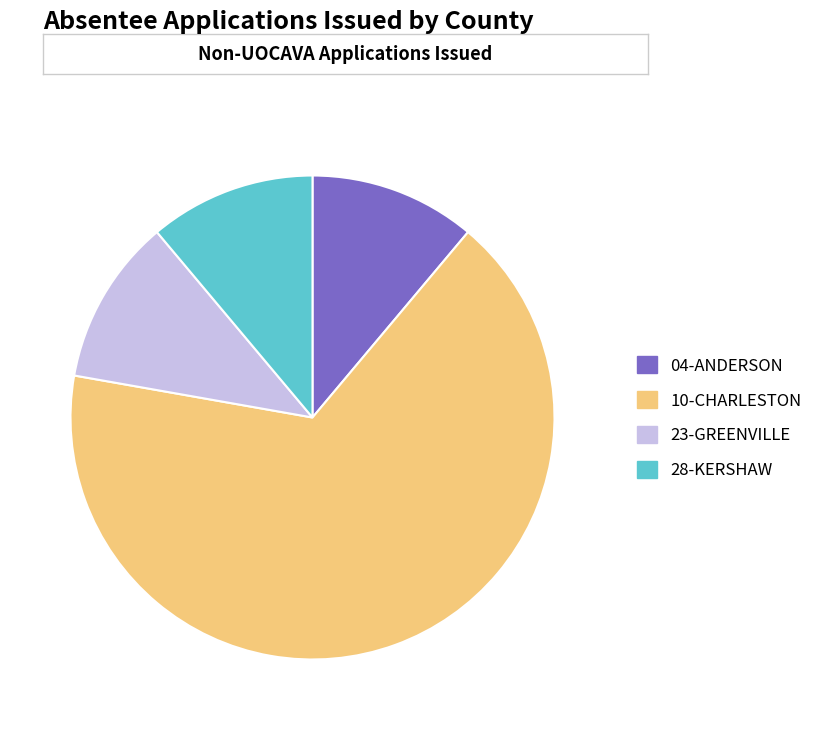

What percentage do 10-CHARLESTON and 04-ANDERSON together represent?

77.8%